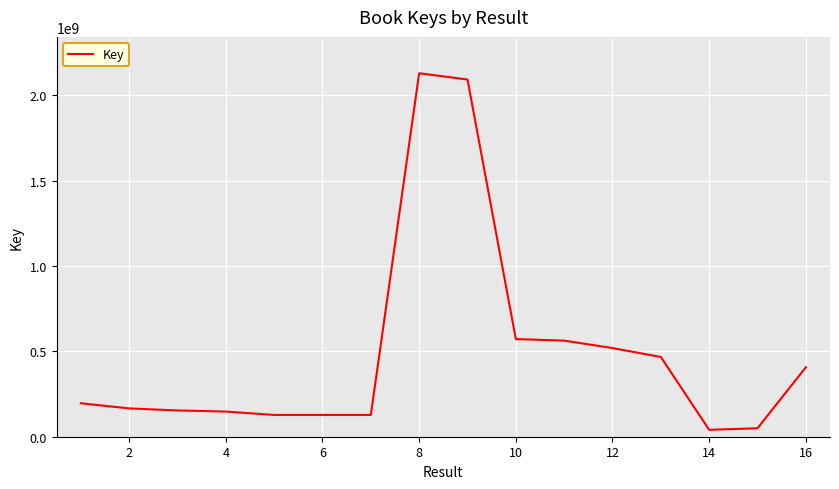

What is the difference between the maximum and second lowest values?

2079195796